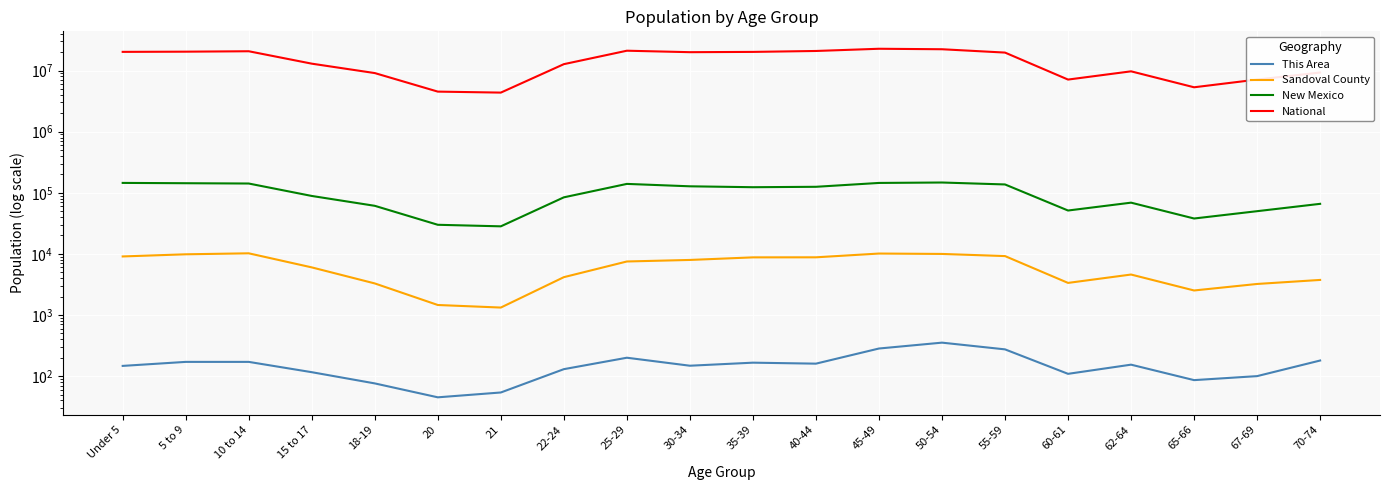

Does the chart display data point markers on the line(s)?

No